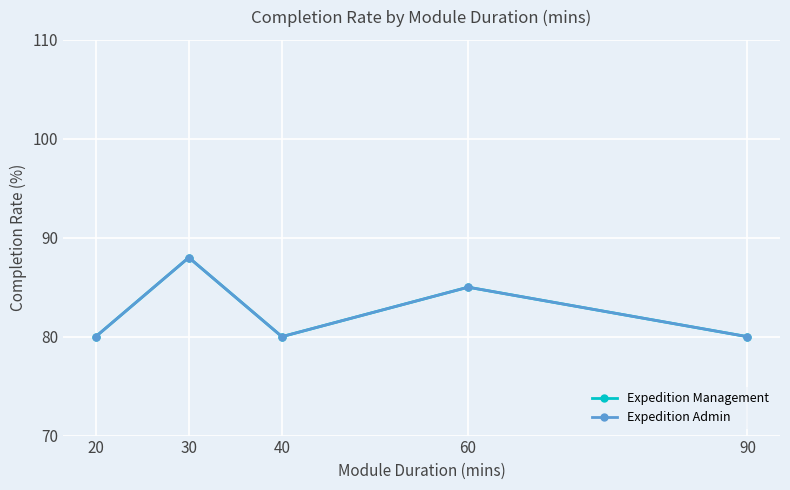

Is this an area chart (filled region under the line)?

No